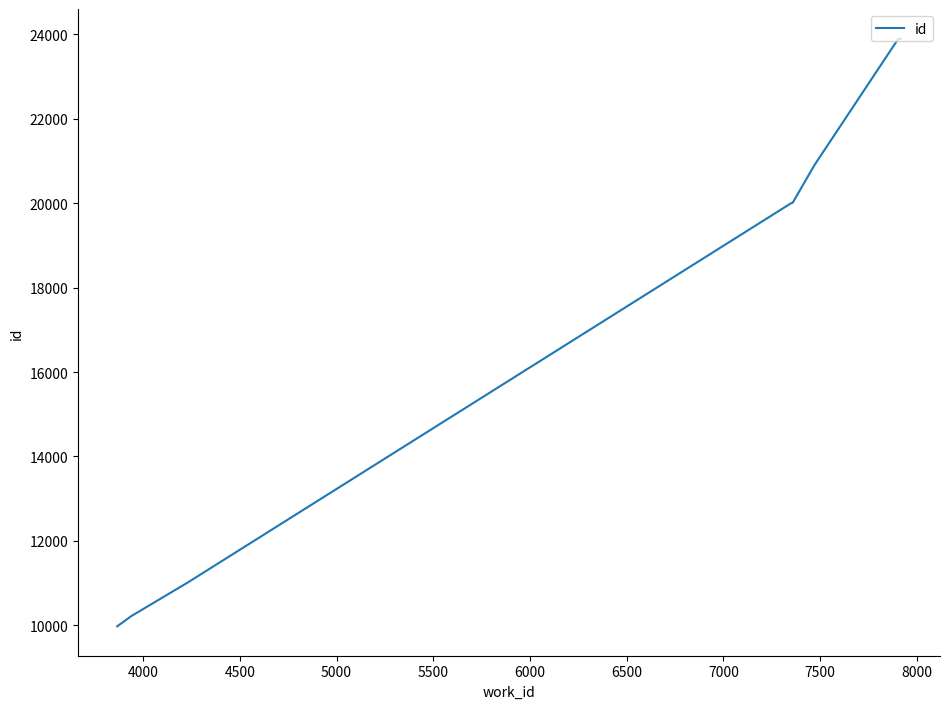

How many lines are shown in the chart?

1